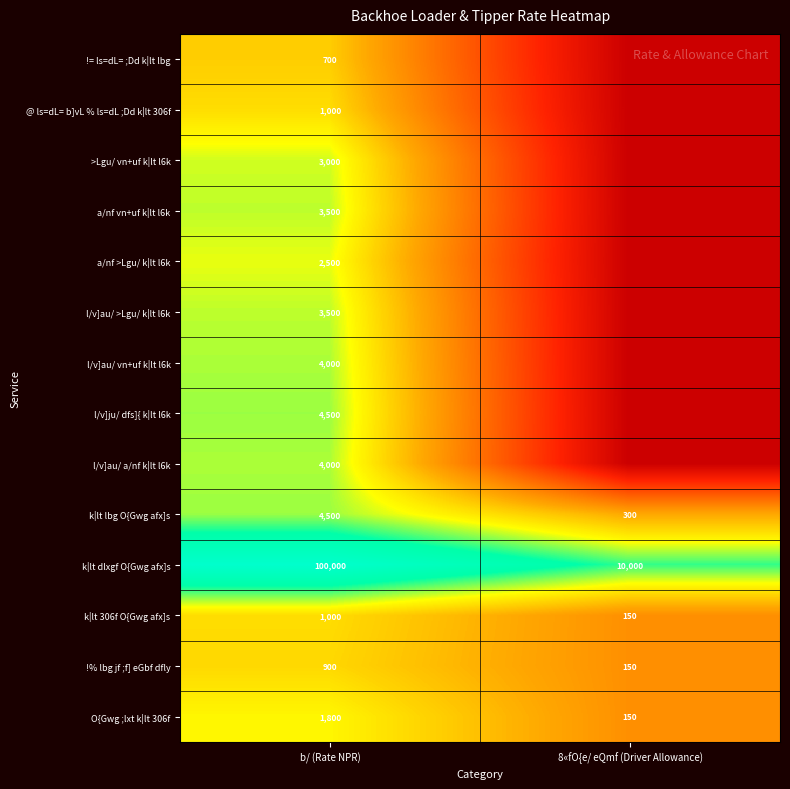

Read the k|lt lbg O{Gwg afx]s value at b/ (Rate NPR).

4500